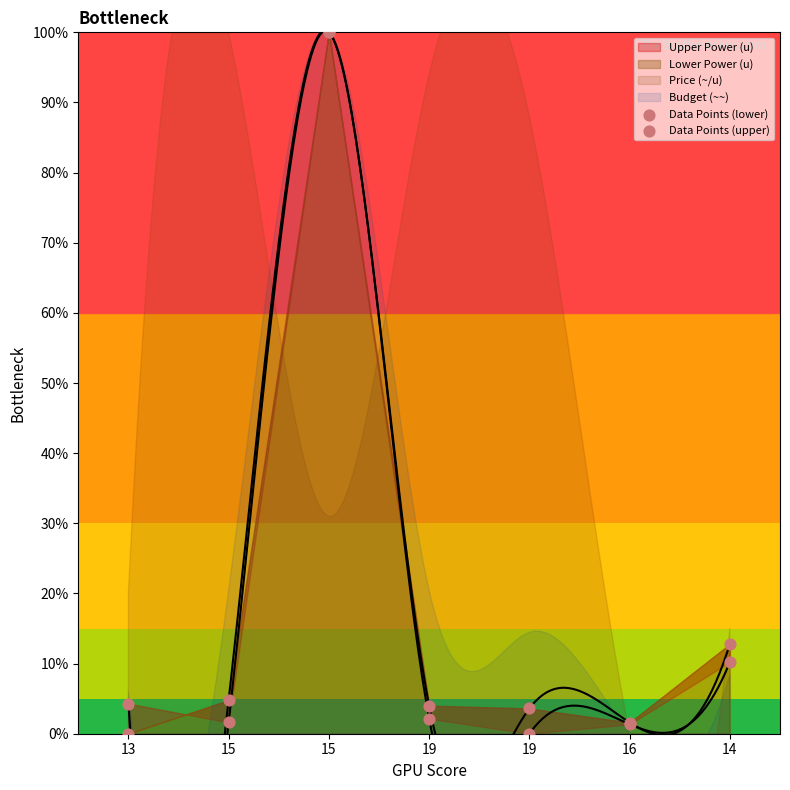

At how many categories does at least one series exceed 2?

6